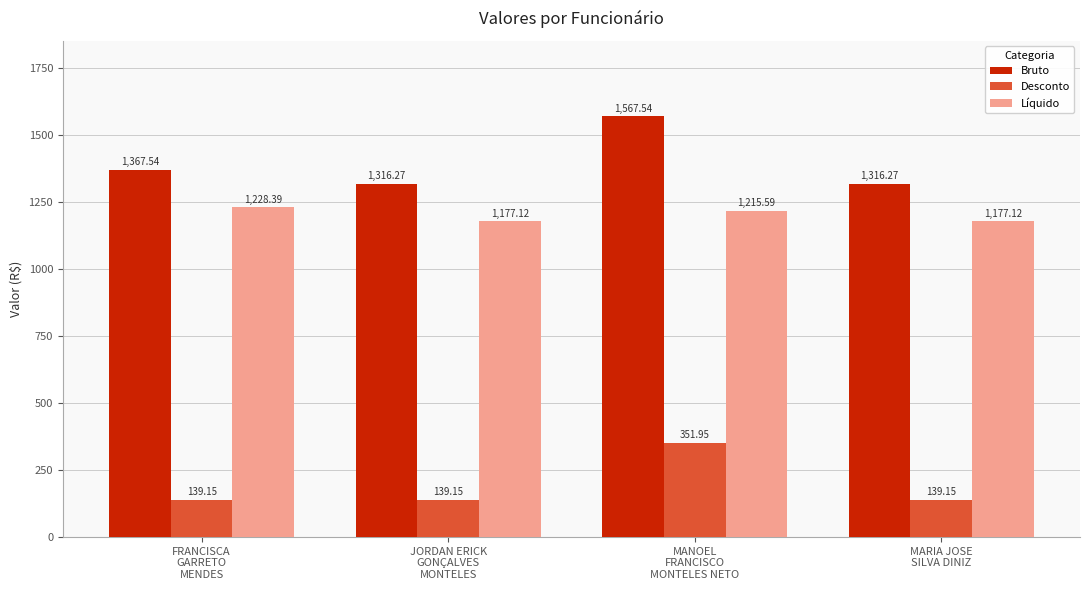

Read the Desconto value at FRANCISCA
GARRETO
MENDES.

139.2